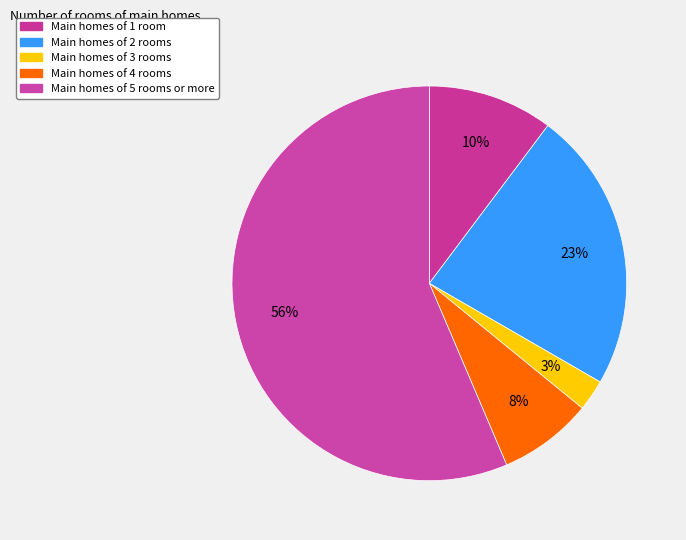

How many segments does this pie chart have?

5